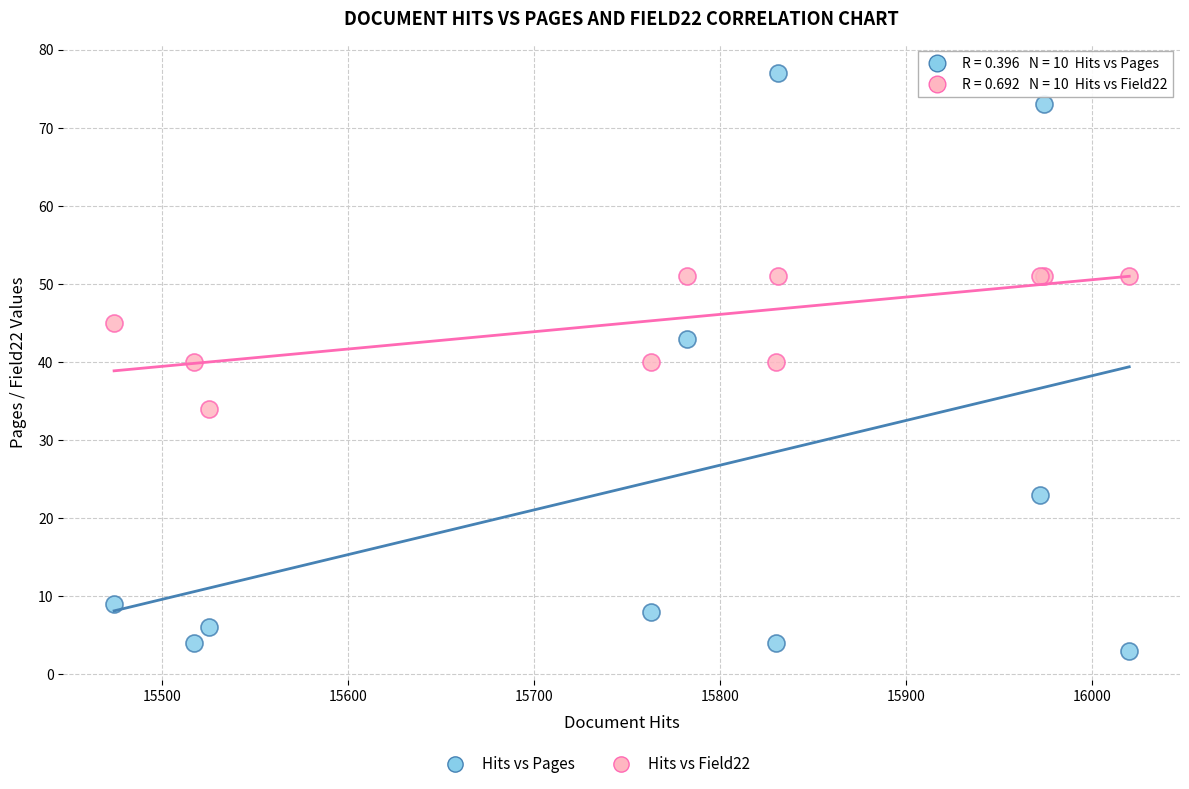

In the Hits vs Field22 series, what Y value is closest to 42?

40